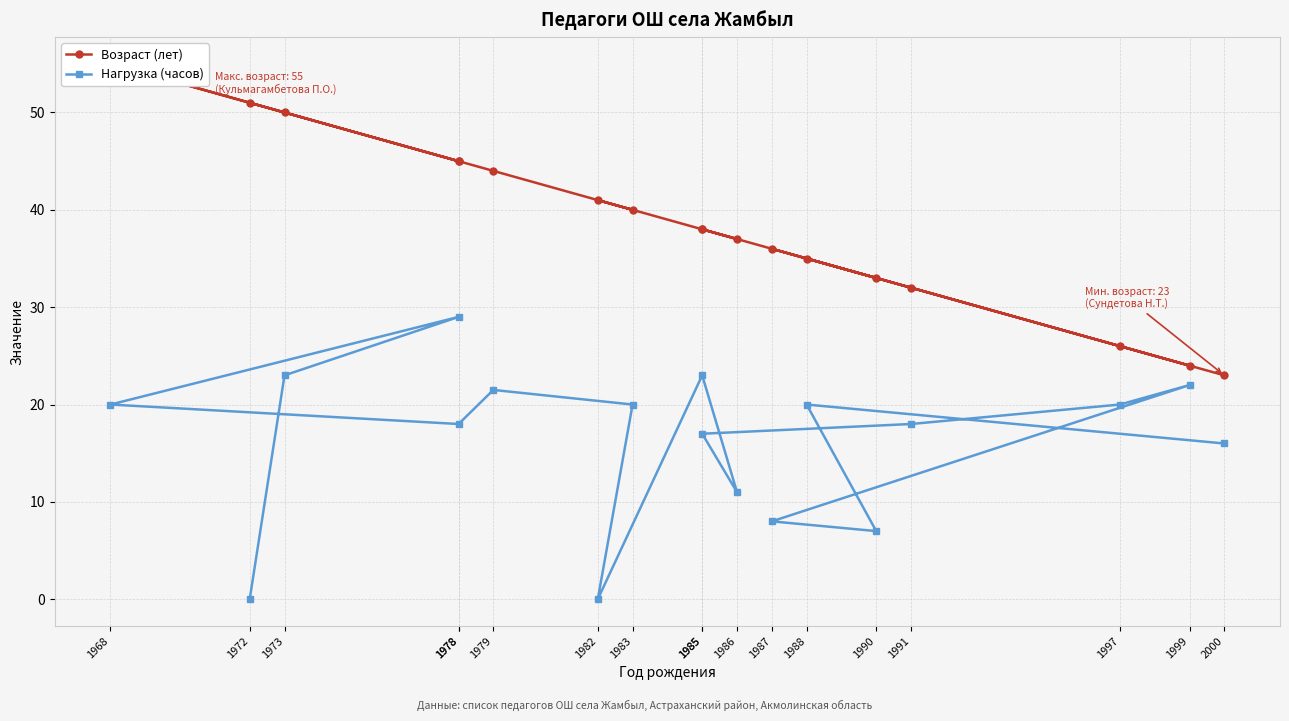

Is the value of Возраст (лет) at 1968 greater than the value of Нагрузка (часов) at 1973?

Yes